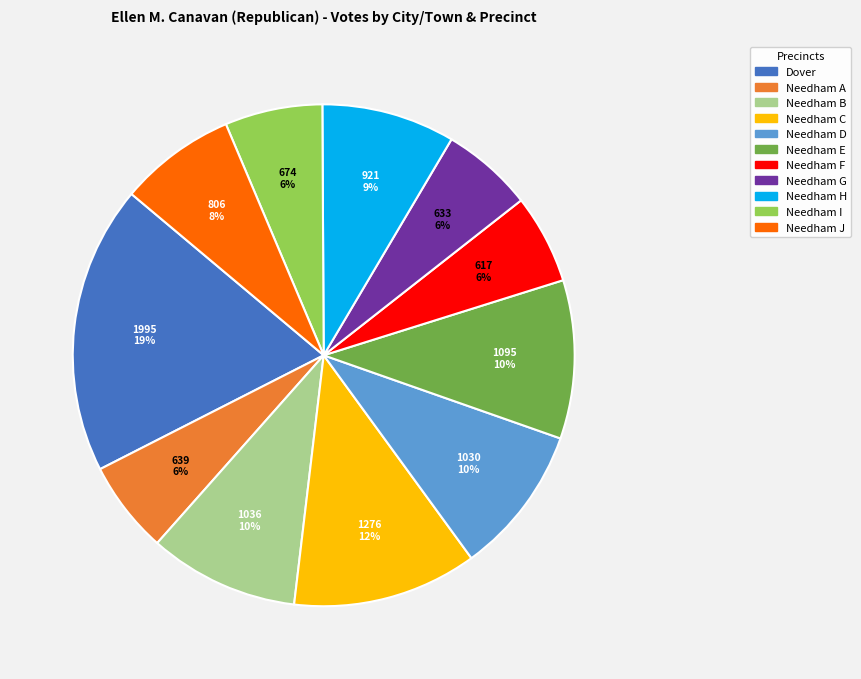

What percentage is the Needham F slice, to the nearest percent?

6%